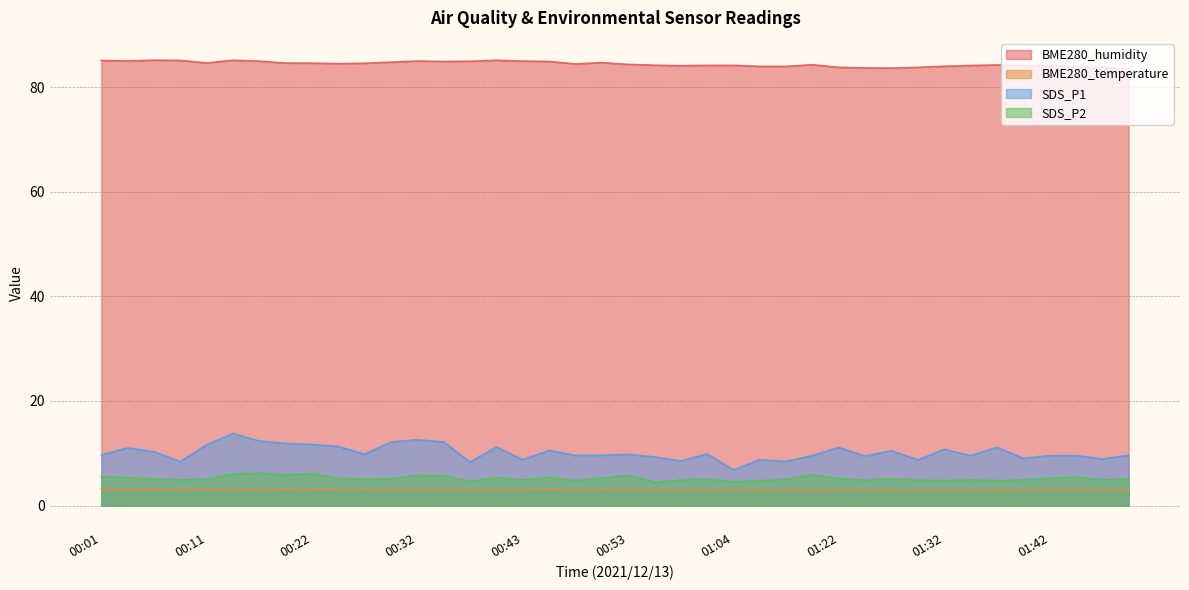

Is it true that SDS_P1 equals 11.2 at 00:40?

True